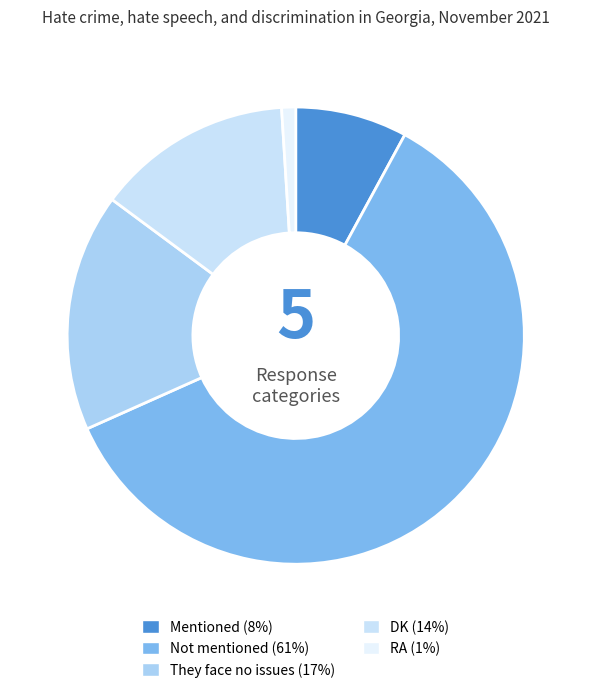

How many slices are in this pie chart?

5